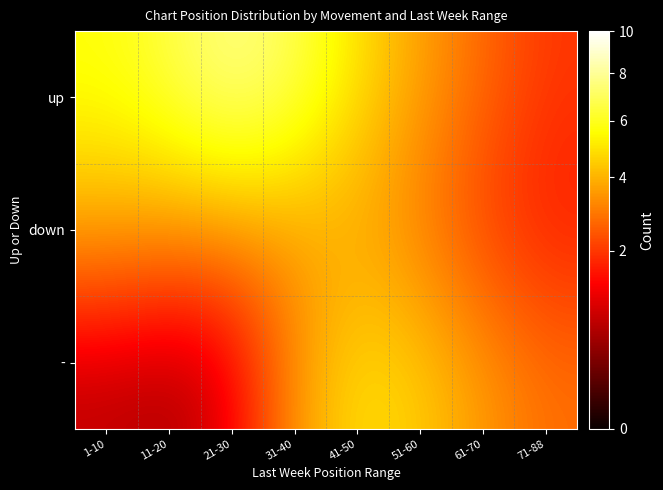

Which category has the highest value across all series?

21-30